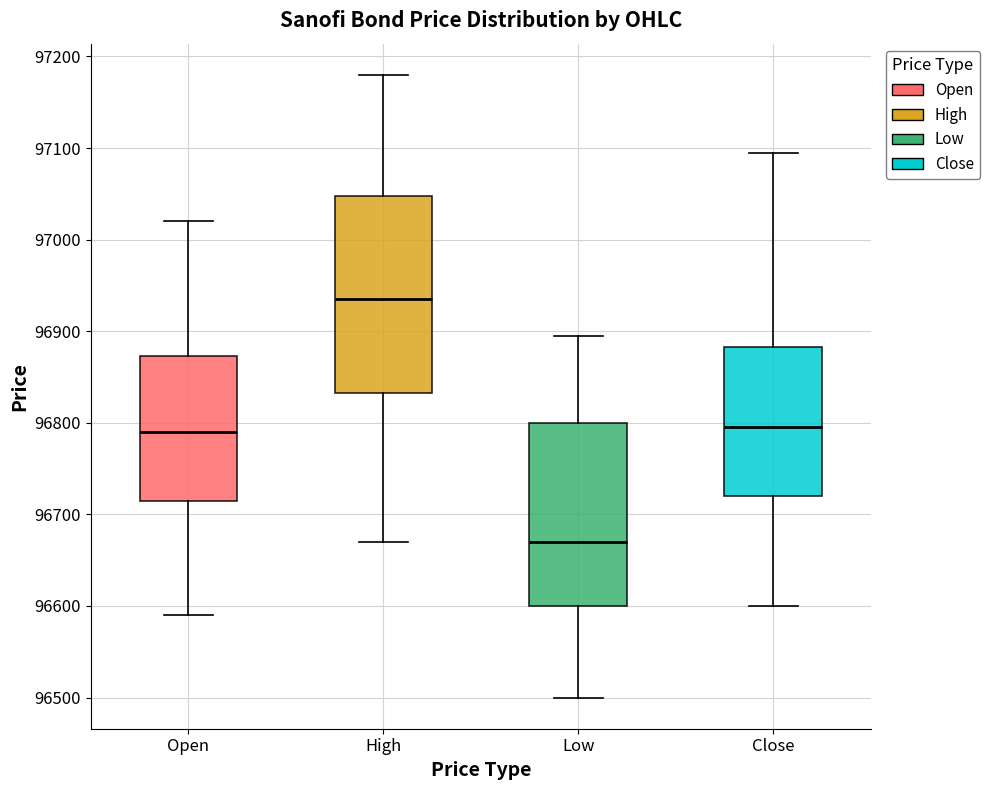

Where is the upper edge of the box for Open on the y-axis? The values are not printed on the chart, so give them approximately, as read against the axis.

96870